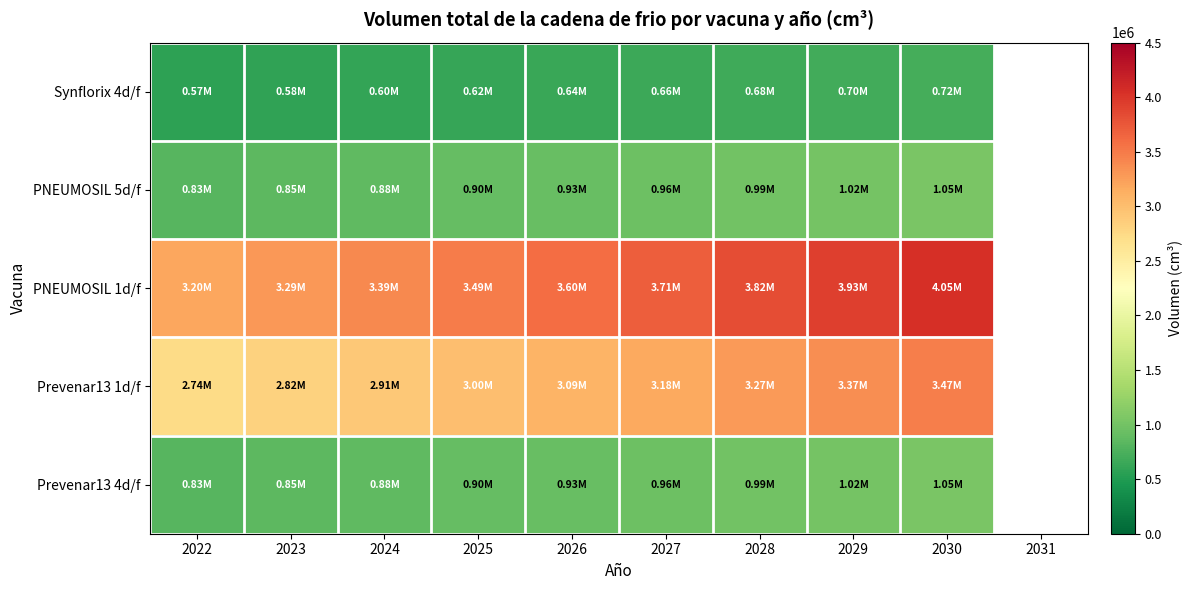

Is it true that Prevenar13 4d/f equals 985742.1 at 2028?

True